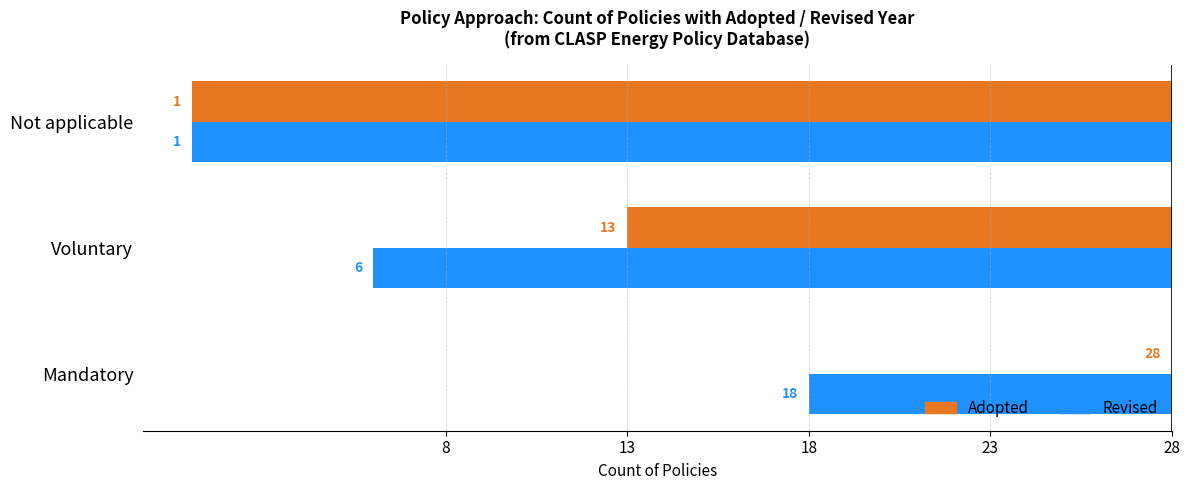

What are all the series names shown in the legend?

Adopted, Revised